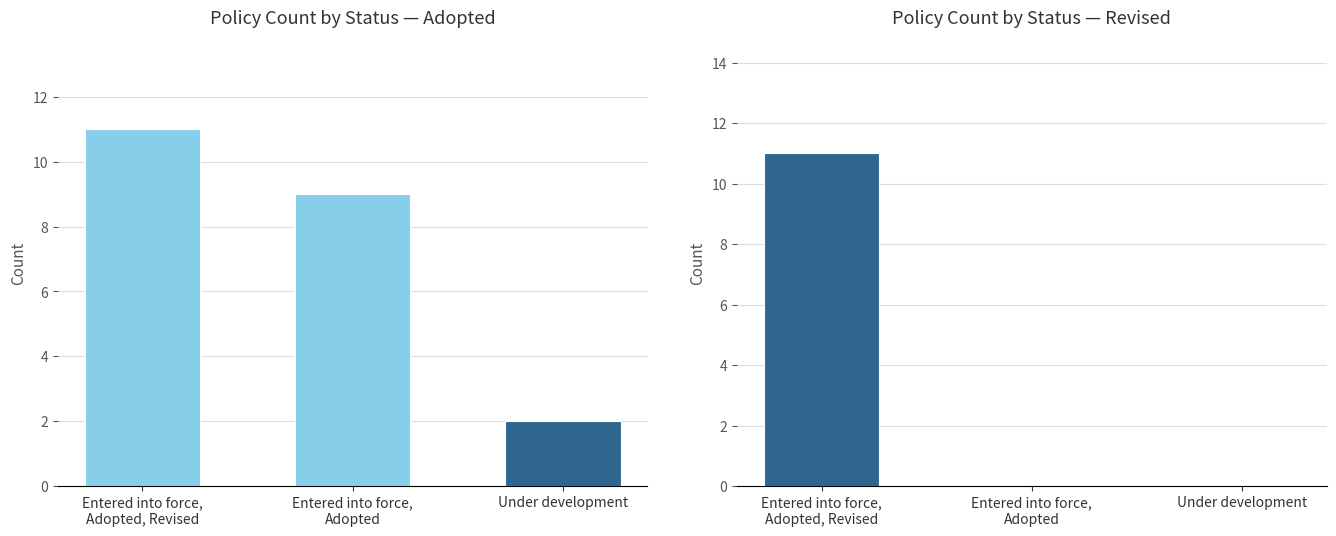

How many data points in Revised are above 0?

1